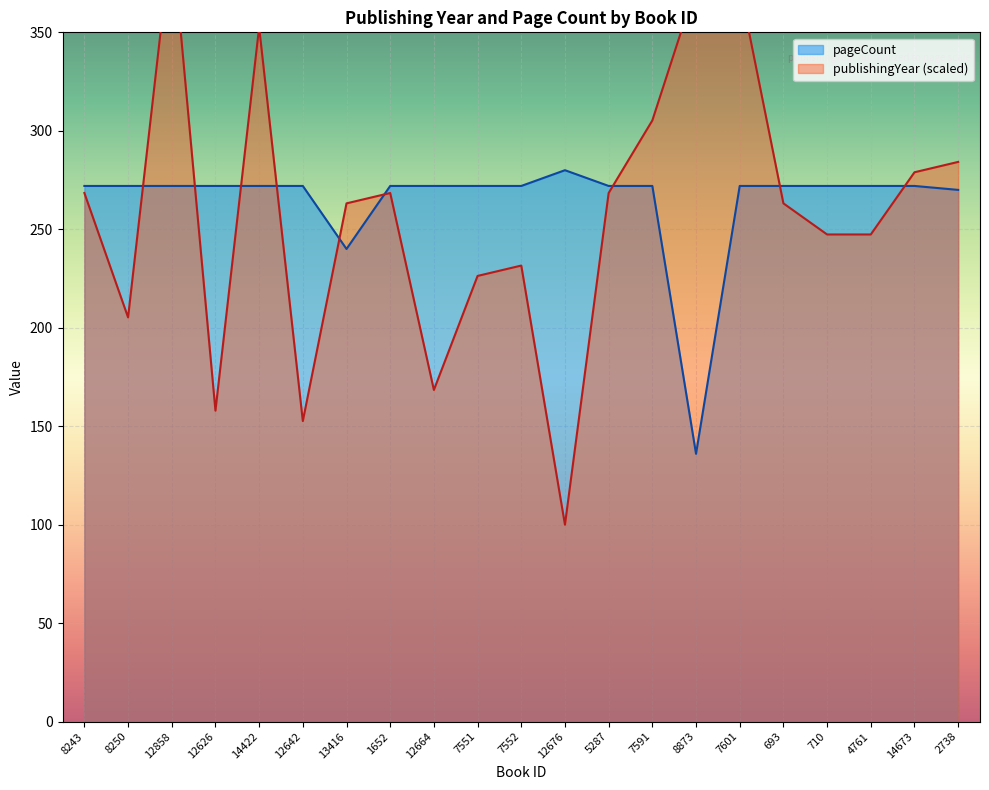

Reading left to right, extract all data points from this chart.

publishingYear: 8243=268.4	8250=205.3	12858=400.0	12626=157.9	14422=352.6	12642=152.6	13416=263.2	1652=268.4	12664=168.4	7551=226.3	7552=231.6	12676=100.0	5287=268.4	7591=305.3	8873=373.7	7601=373.7	693=263.2	710=247.4	4761=247.4	14673=278.9	2738=284.2
pageCount: 8243=272.0	8250=272.0	12858=272.0	12626=272.0	14422=272.0	12642=272.0	13416=240.0	1652=272.0	12664=272.0	7551=272.0	7552=272.0	12676=280.0	5287=272.0	7591=272.0	8873=136.0	7601=272.0	693=272.0	710=272.0	4761=272.0	14673=272.0	2738=270.0